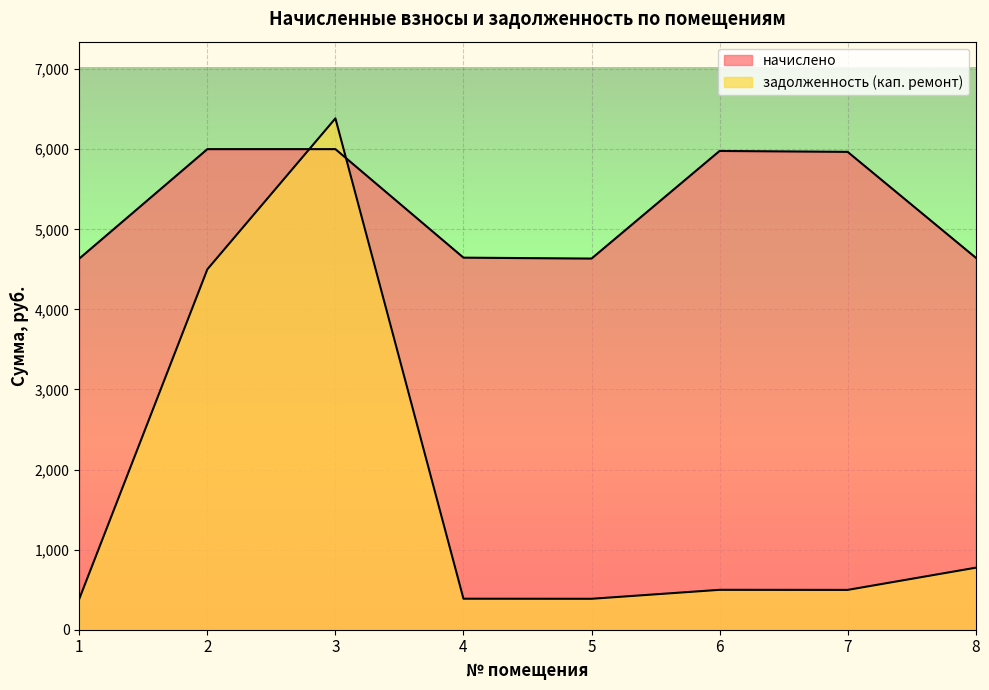

Which series changed the most between 4 and 6?

начислено